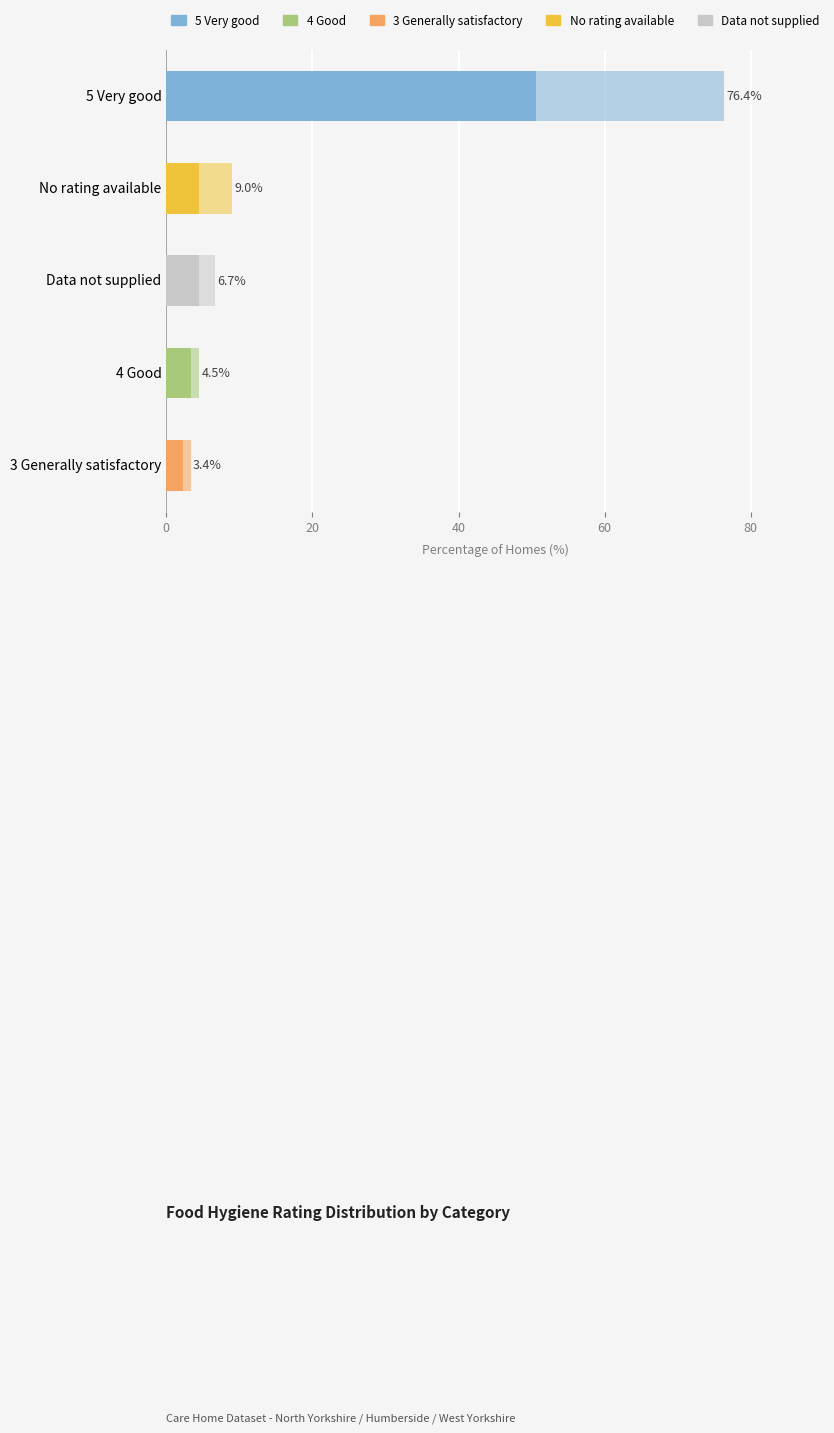

The value of Medium homes at 4 Good is 1.7. True or false?

False